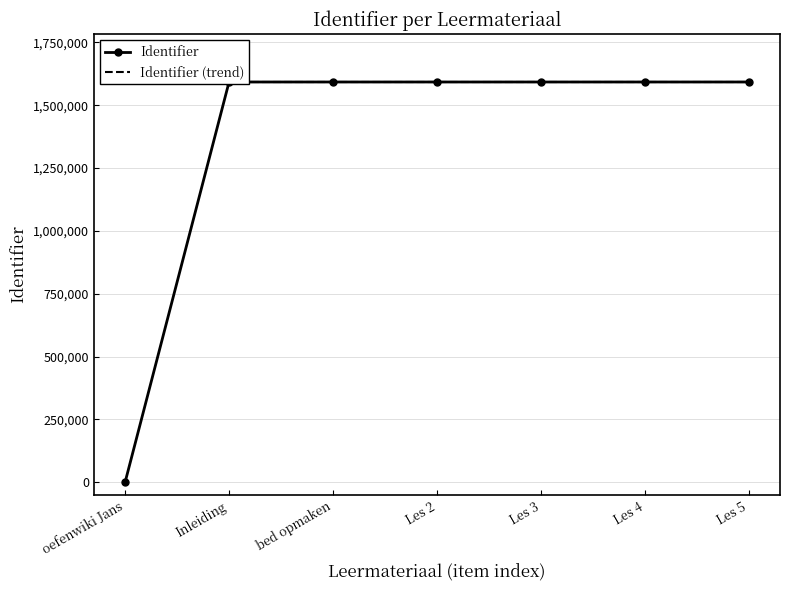

What is the approximate value at Les 4, to the nearest 10?

1592560